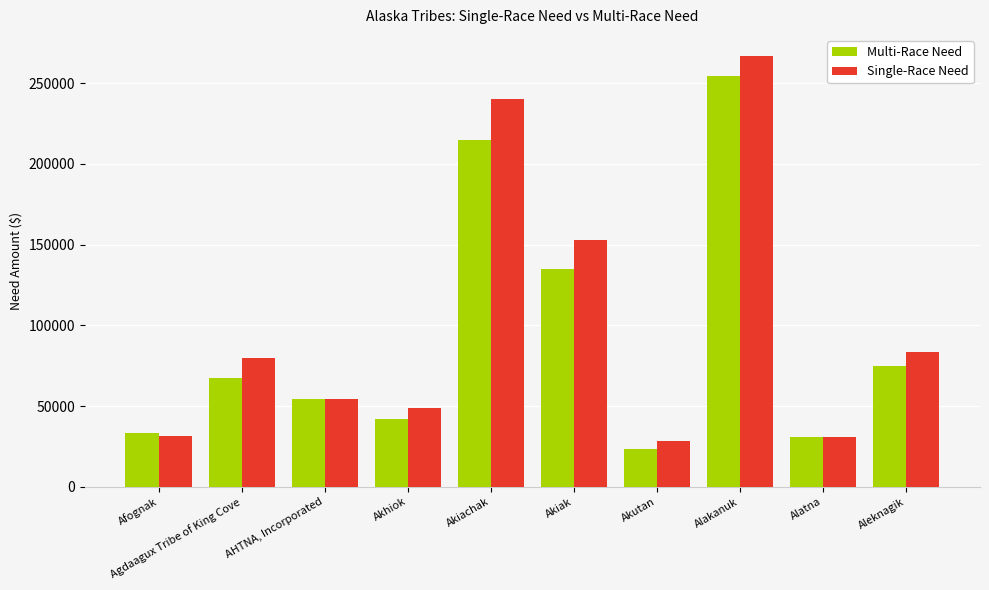

The value of Single-Race Need at Alakanuk is 266574.2. True or false?

True